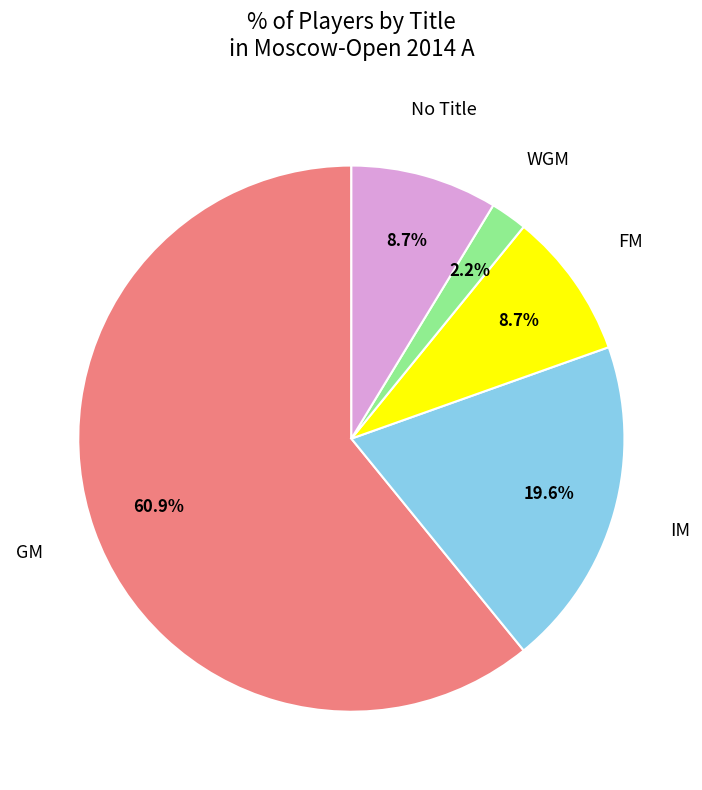

Which has a higher value, FM or GM?

GM